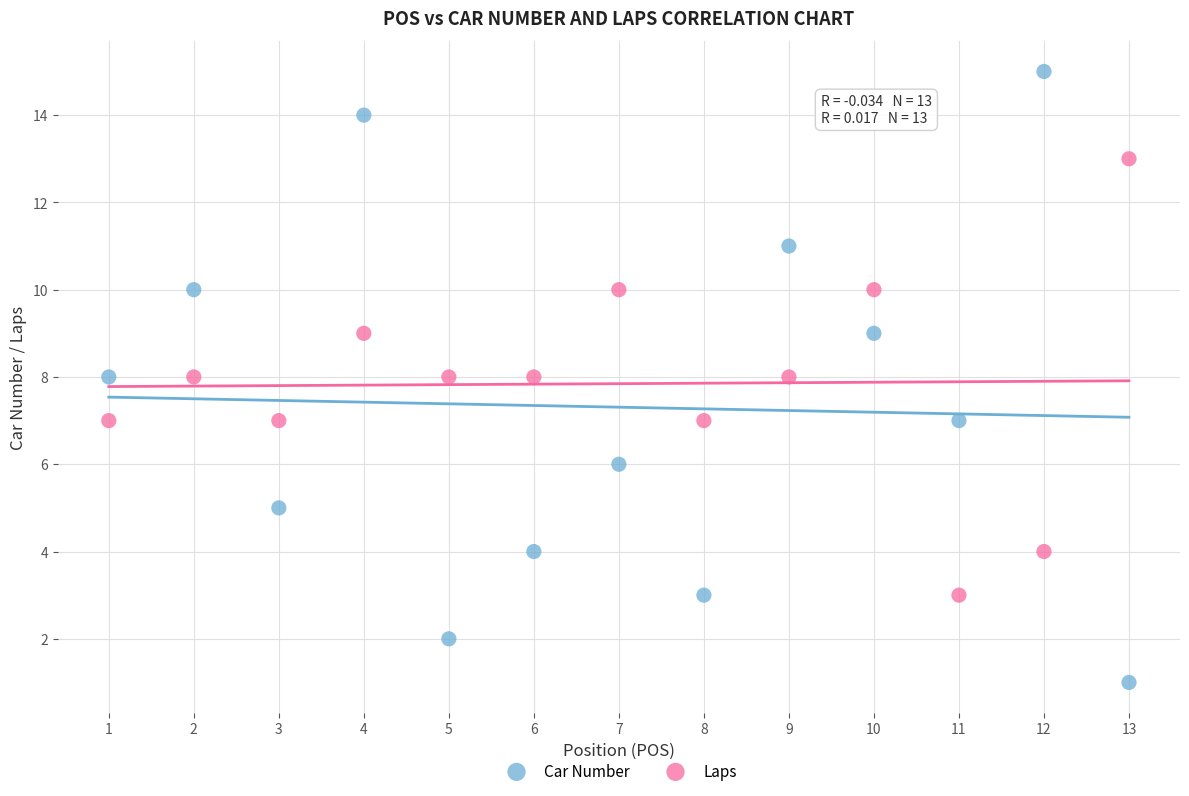

Across all data points, what is the range of X values (max minus min)?

12